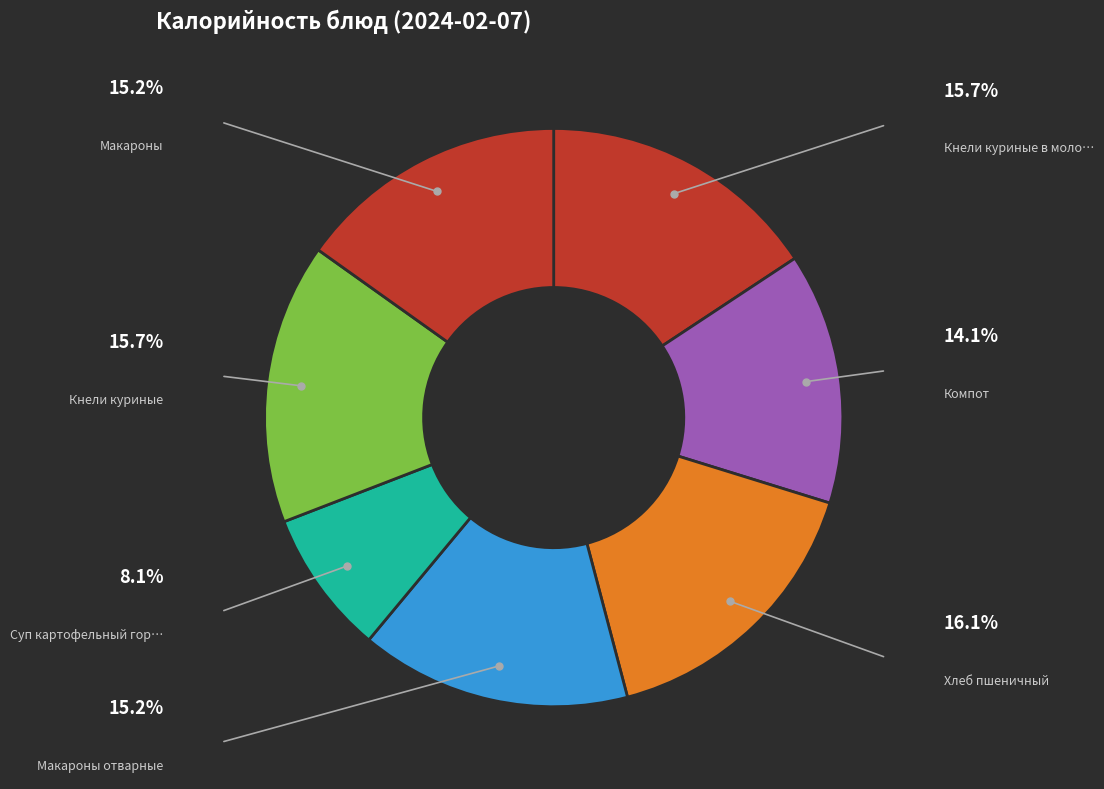

Count the number of slices in the pie.

7